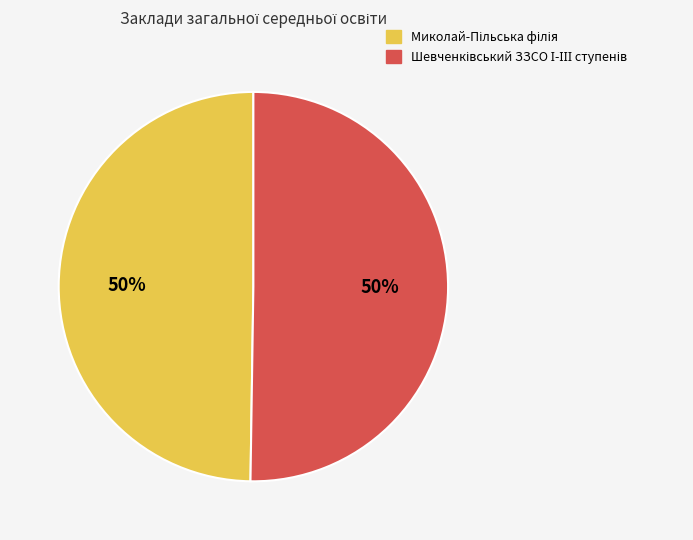

To the nearest percent, what is the average slice percentage?

50%